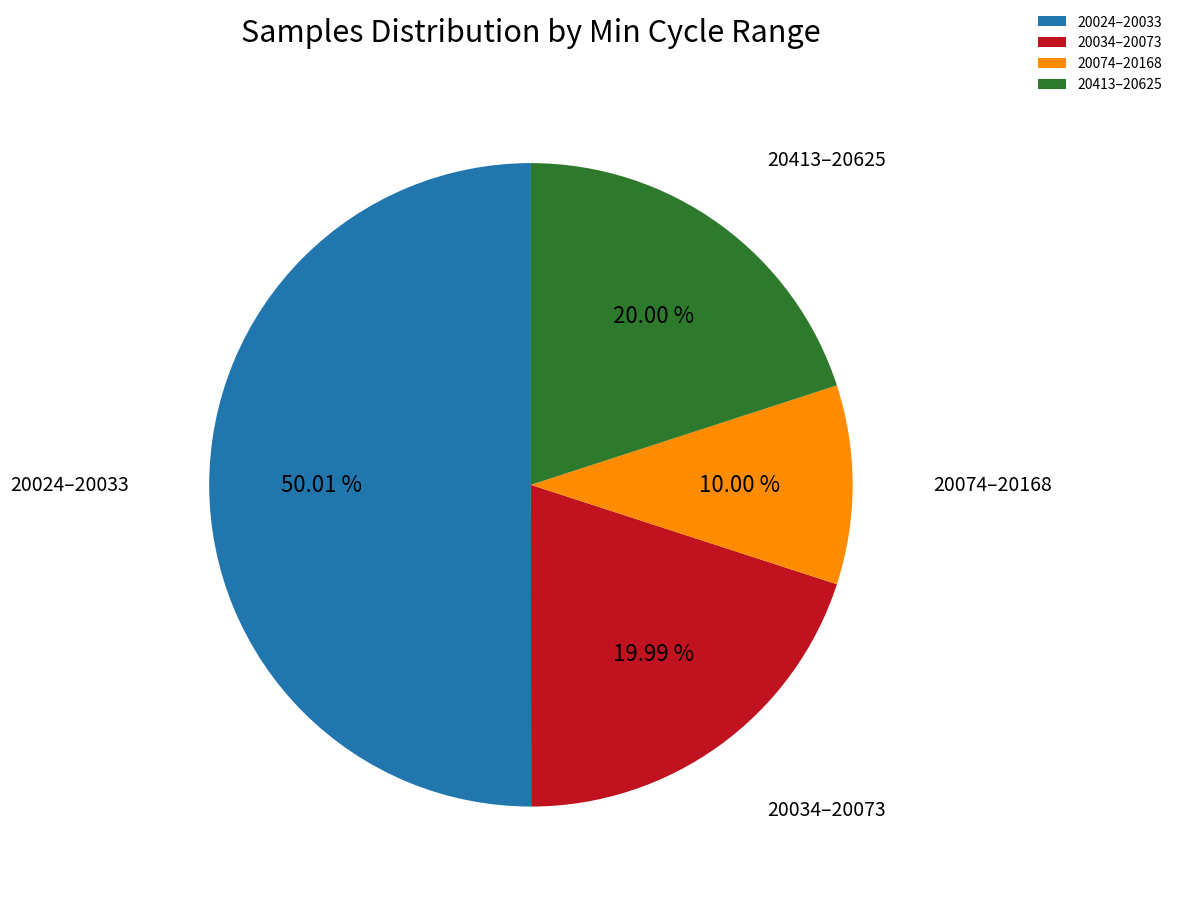

Does 20413–20625 represent more than half of the total?

No